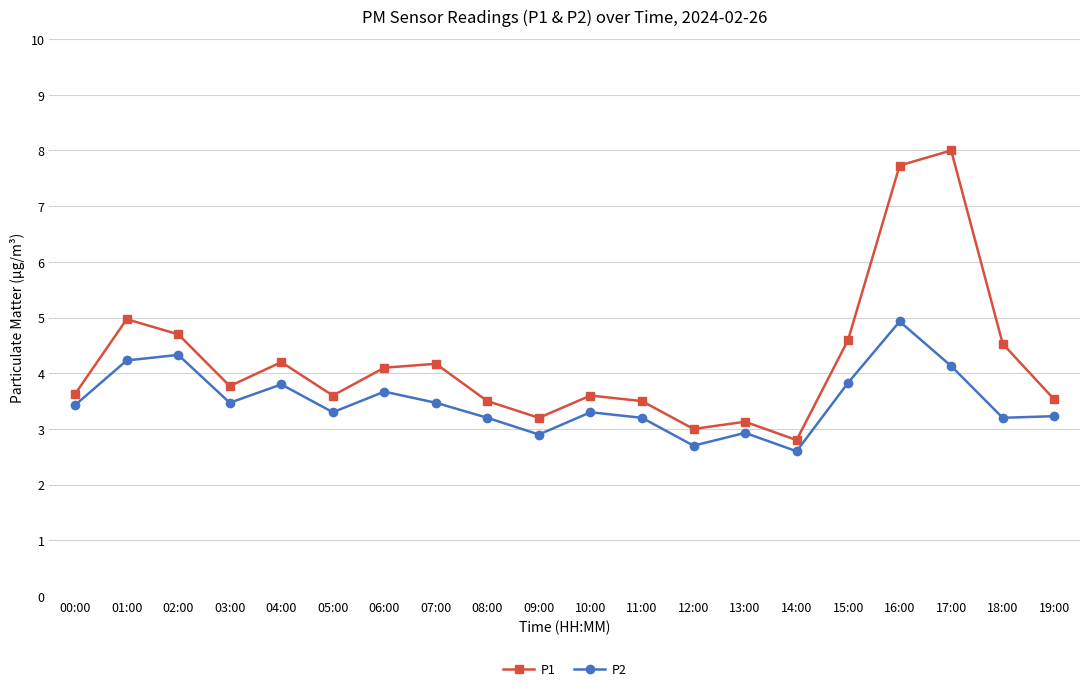

True or false: P2 and P1 cross at least once.

False